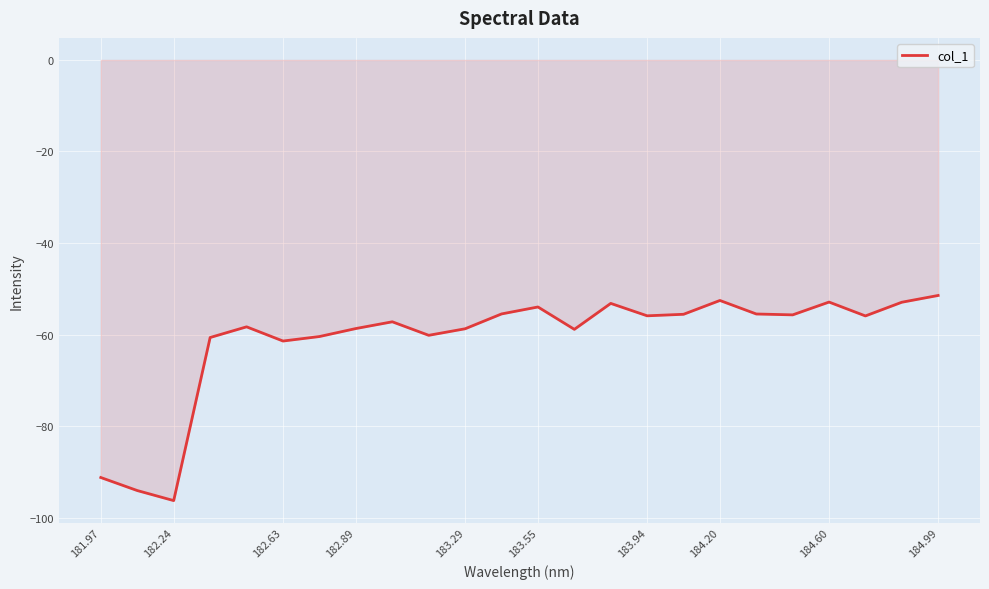

What is the minimum value shown in the chart?

-96.3